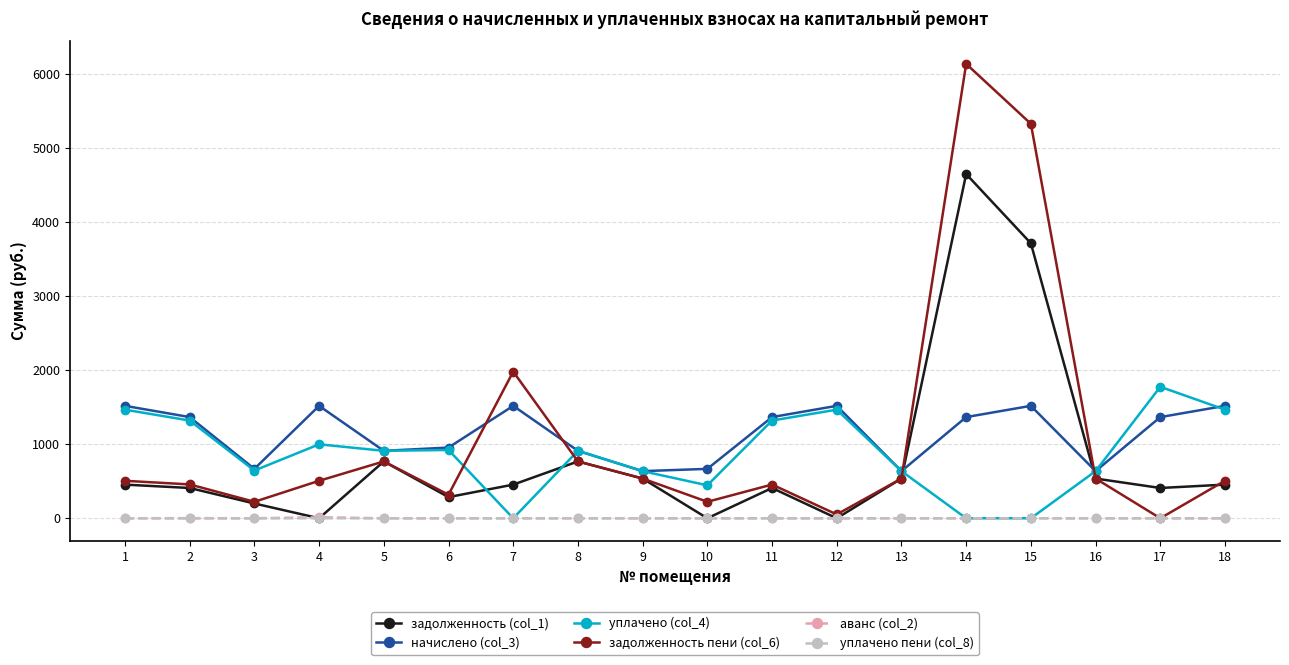

What is the maximum value shown in the chart?

6137.2